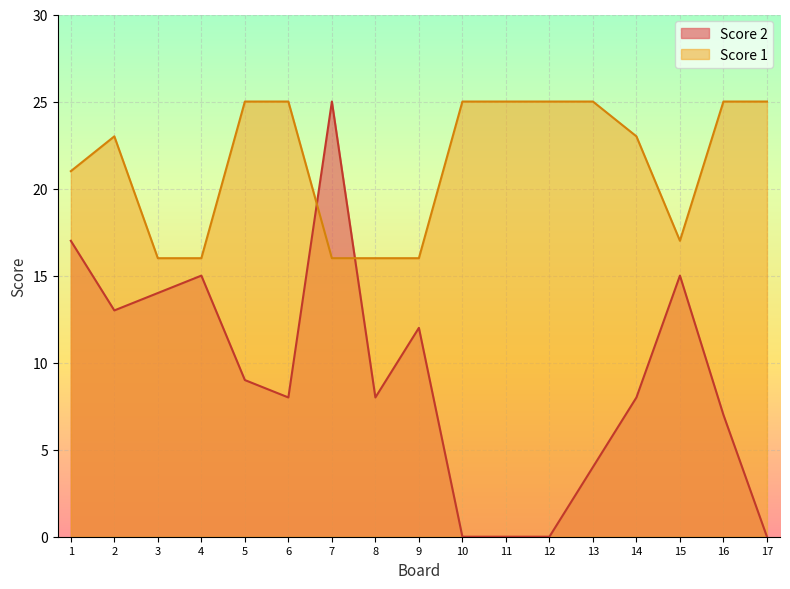

List the series in order of their overall mean, lowest first.

Score 2, Score 1